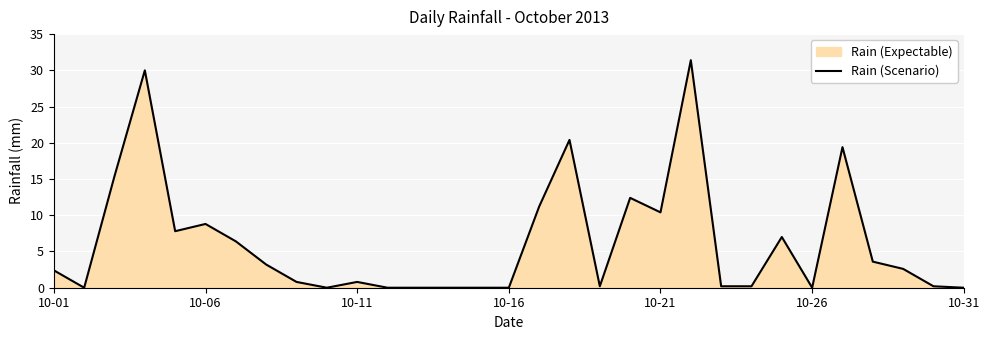

The chart shows a value of 21.2 at 10-26. True or false?

False